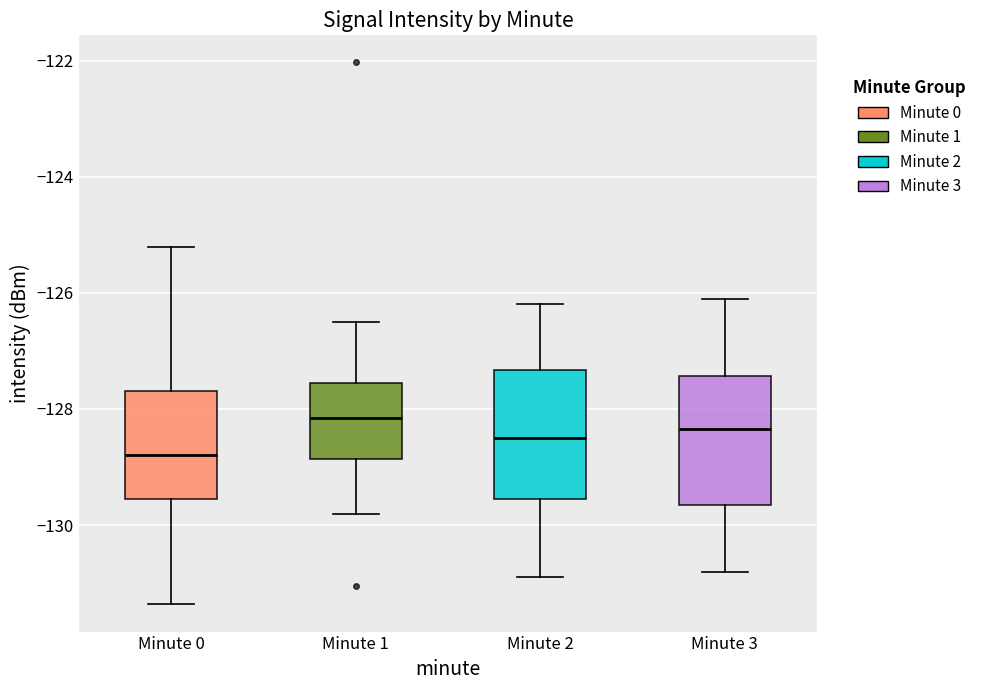

Where does the median line of the box for Minute 2 sit on the y-axis? The values are not printed on the chart, so give them approximately, as read against the axis.

-128.4